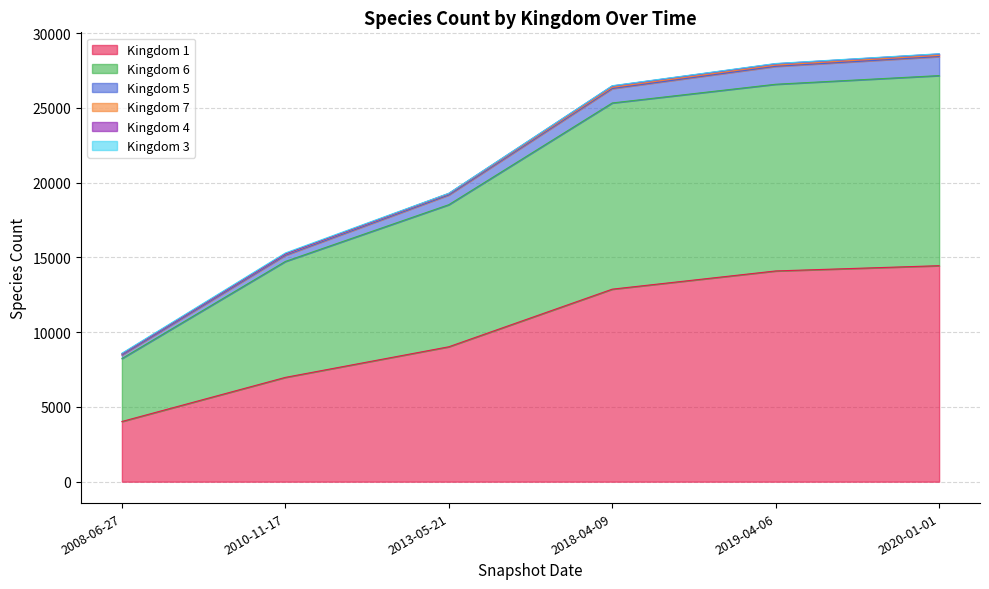

Reading left to right, transcribe all the data shown in this chart.

1: 2008-06-27=4024	2010-11-17=6974	2013-05-21=9021	2018-04-09=12873	2019-04-06=14091	2020-01-01=14443
6: 2008-06-27=4209	2010-11-17=7752	2013-05-21=9500	2018-04-09=12450	2019-04-06=12483	2020-01-01=12710
5: 2008-06-27=234	2010-11-17=408	2013-05-21=650	2018-04-09=964	2019-04-06=1197	2020-01-01=1272
7: 2008-06-27=71	2010-11-17=82	2013-05-21=80	2018-04-09=84	2019-04-06=84	2020-01-01=84
4: 2008-06-27=14	2010-11-17=24	2013-05-21=23	2018-04-09=89	2019-04-06=90	2020-01-01=89
3: 2008-06-27=36	2010-11-17=53	2013-05-21=12	2018-04-09=18	2019-04-06=18	2020-01-01=17